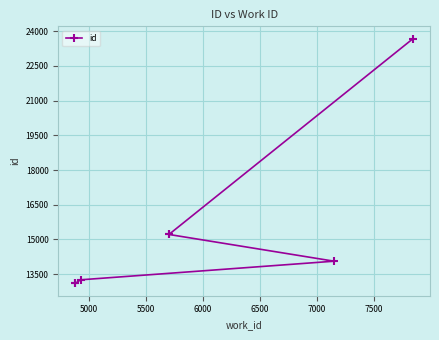

Does the chart display data point markers on the line(s)?

Yes